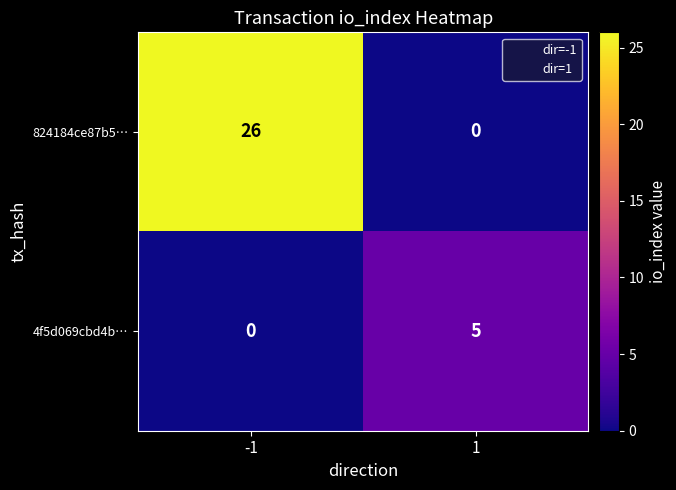

What is the approximate value of 824184ce87b5… at -1, to the nearest 5?

25